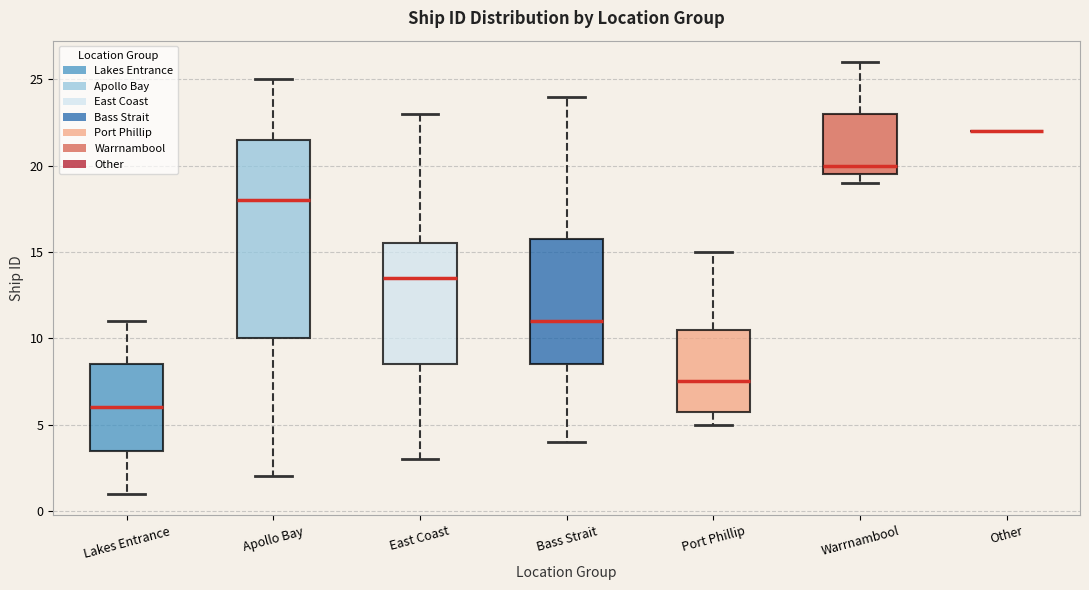

Where does the median line of the box for Apollo Bay sit on the y-axis? The values are not printed on the chart, so give them approximately, as read against the axis.

18.0